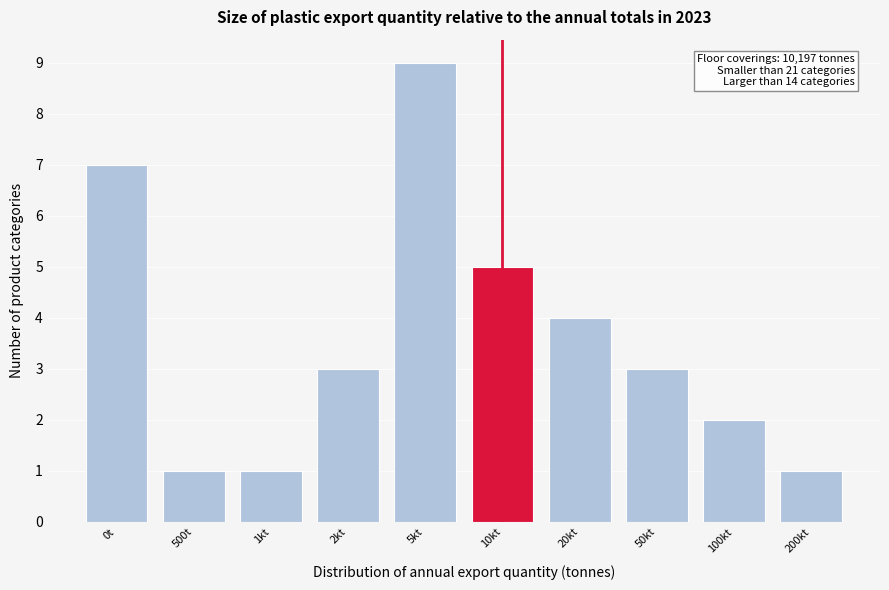

Reading left to right, what are all the values shown in this chart?

7	1	1	3	9	5	4	3	2	1